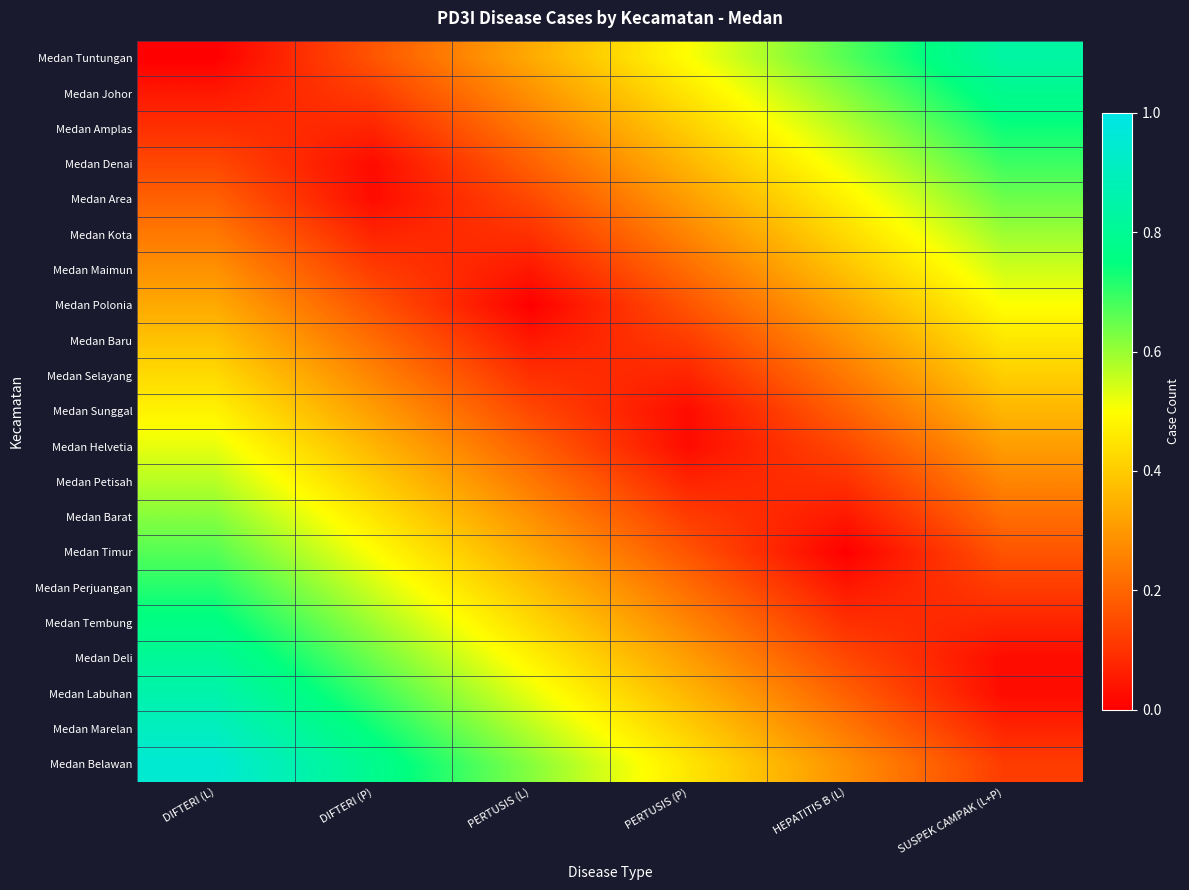

What is the total value across all series at PERTUSIS (P)?

5.3